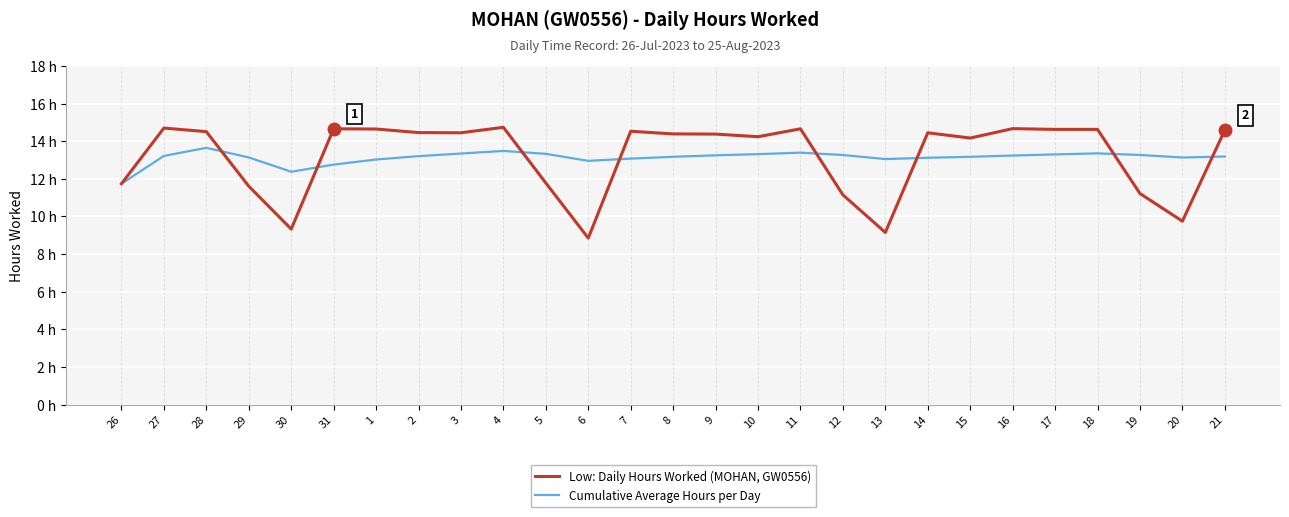

What is the minimum value for Low: Daily Hours Worked (MOHAN, GW0556)?

8.8